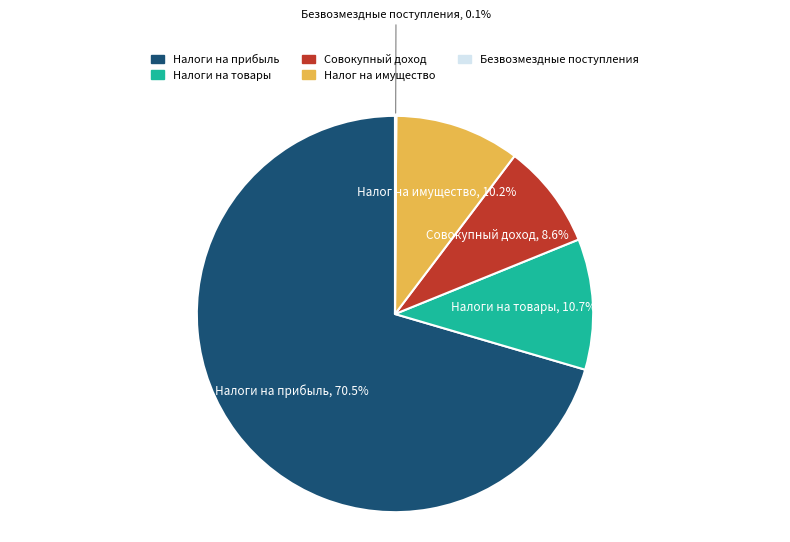

Is there any slice that represents more than half of the pie?

Yes